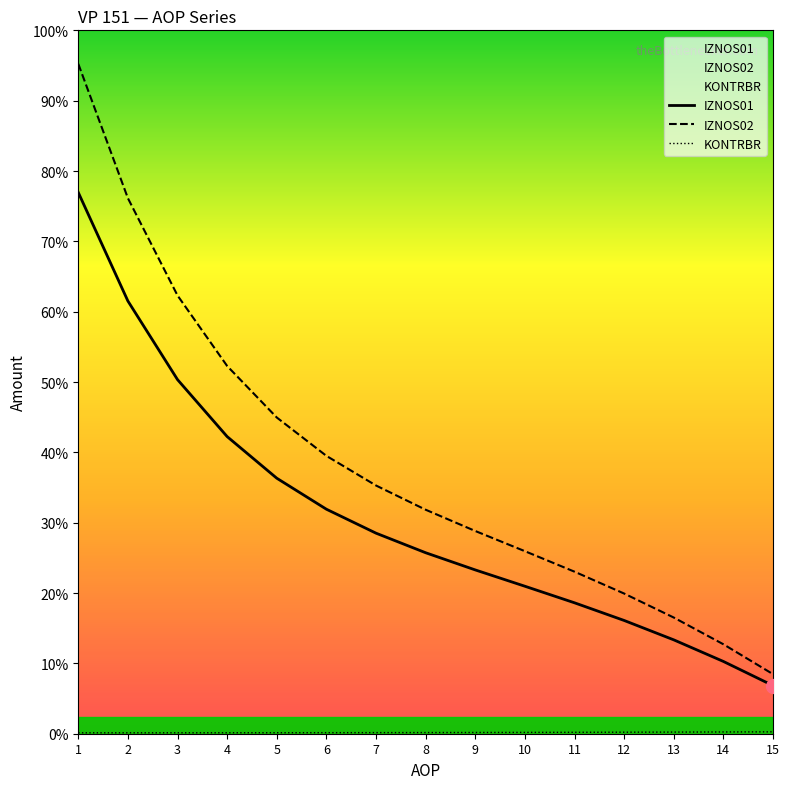

True or false: IZNOS01 and IZNOS02 cross at least once.

False